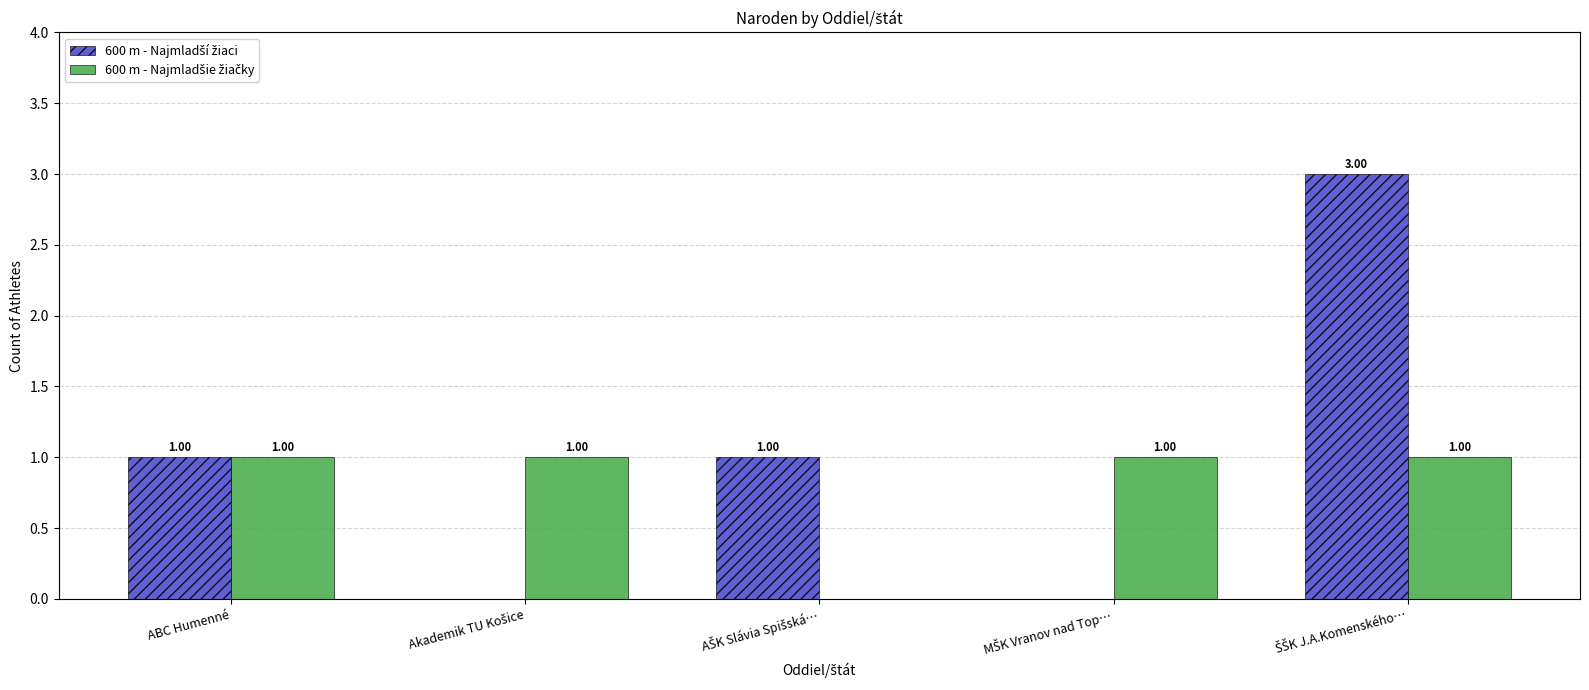

How many distinct data groups are displayed?

2